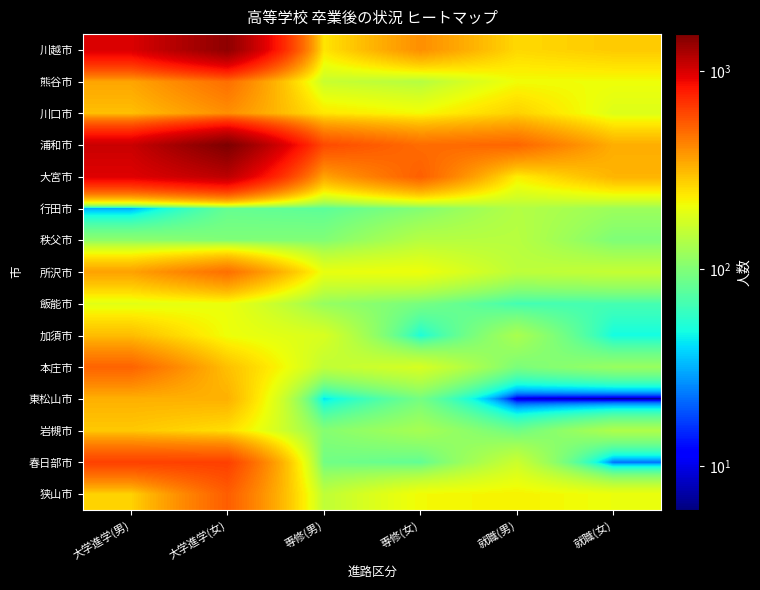

At which category is the sum across all series the highest?

大学進学(女)